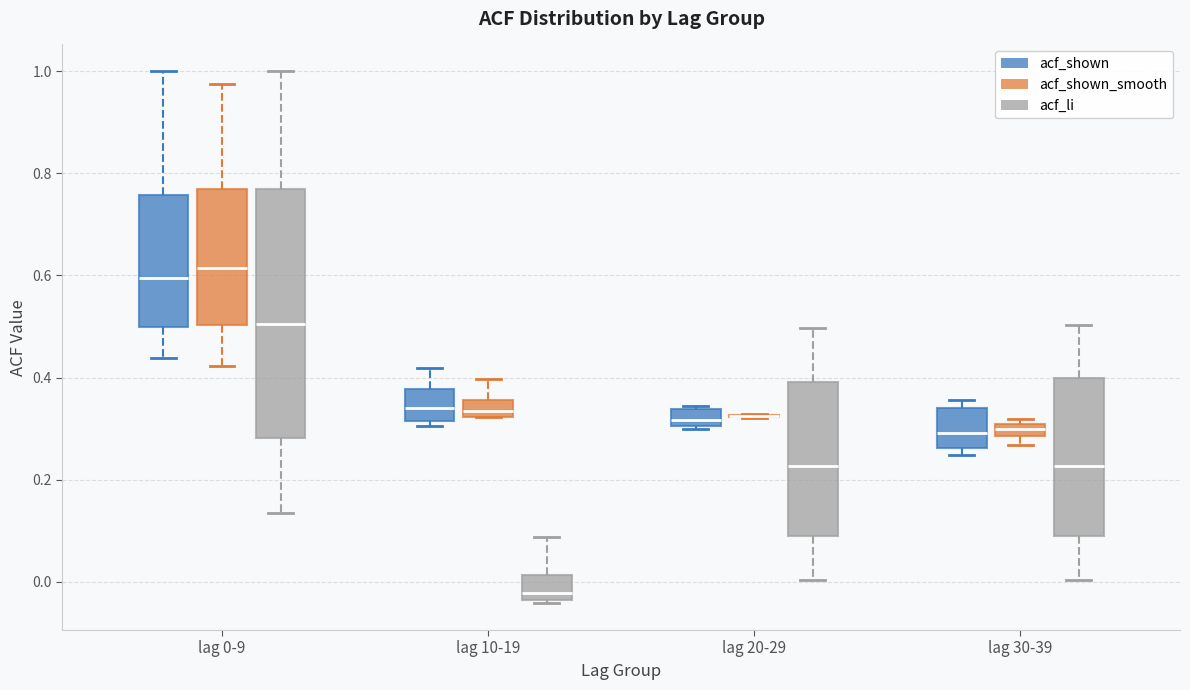

Comparing the boxes themselves (not the whiskers), which one is the tallest?

lag 0-9 (acf_li)